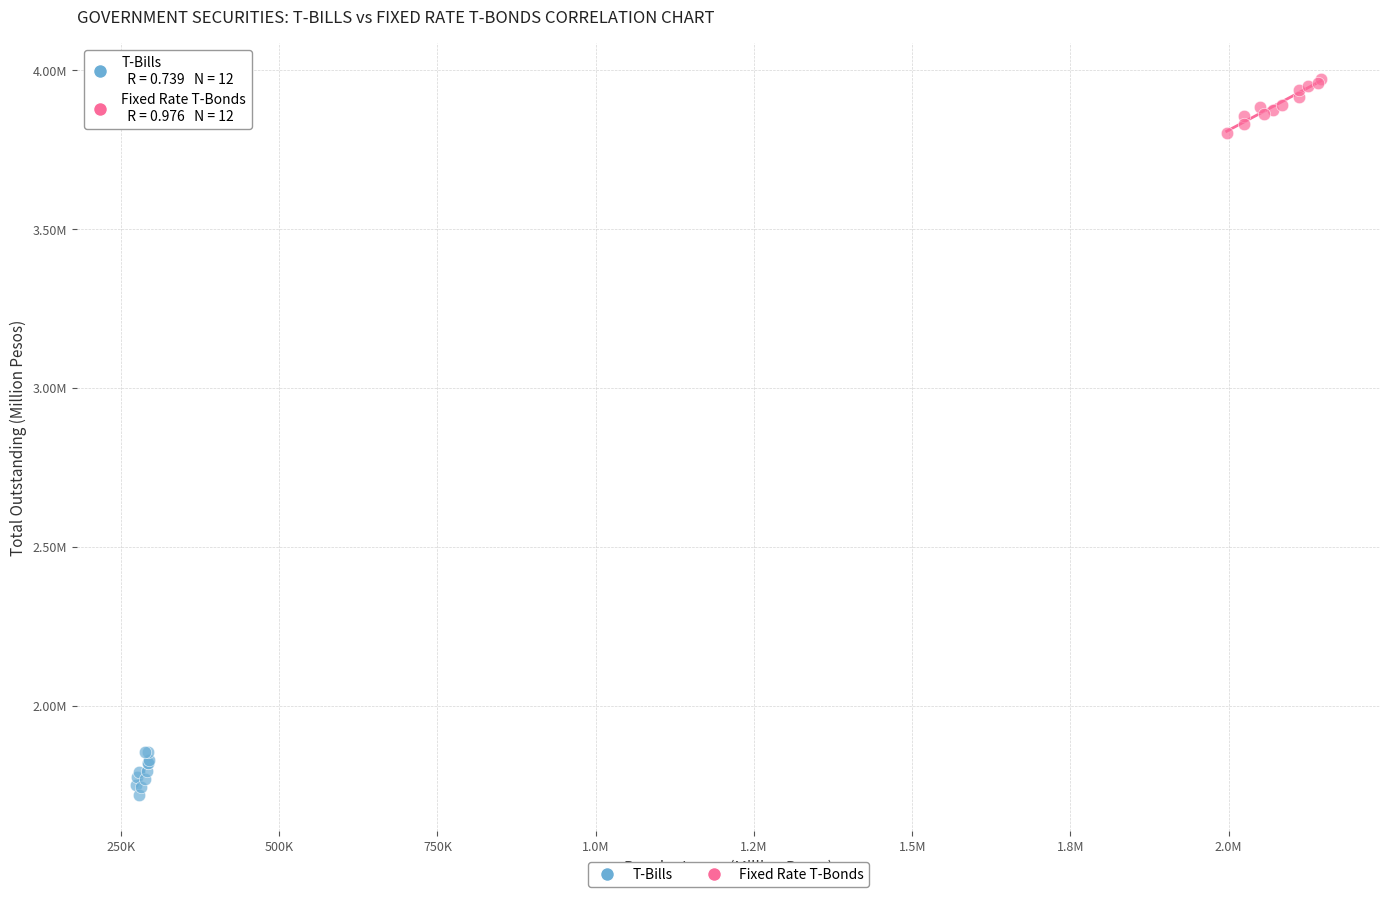

Which series contains the highest Y value?

Fixed Rate T-Bonds